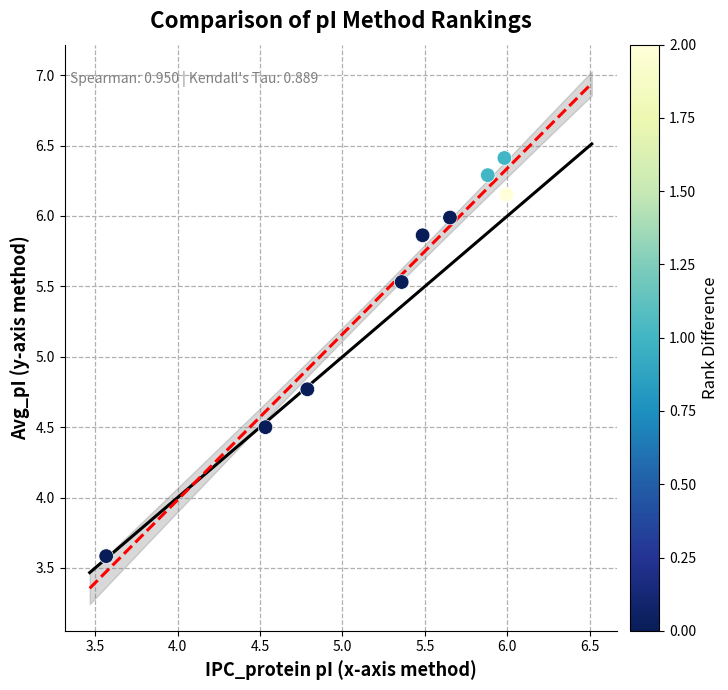

What is the range of X values (max minus min)?

2.4